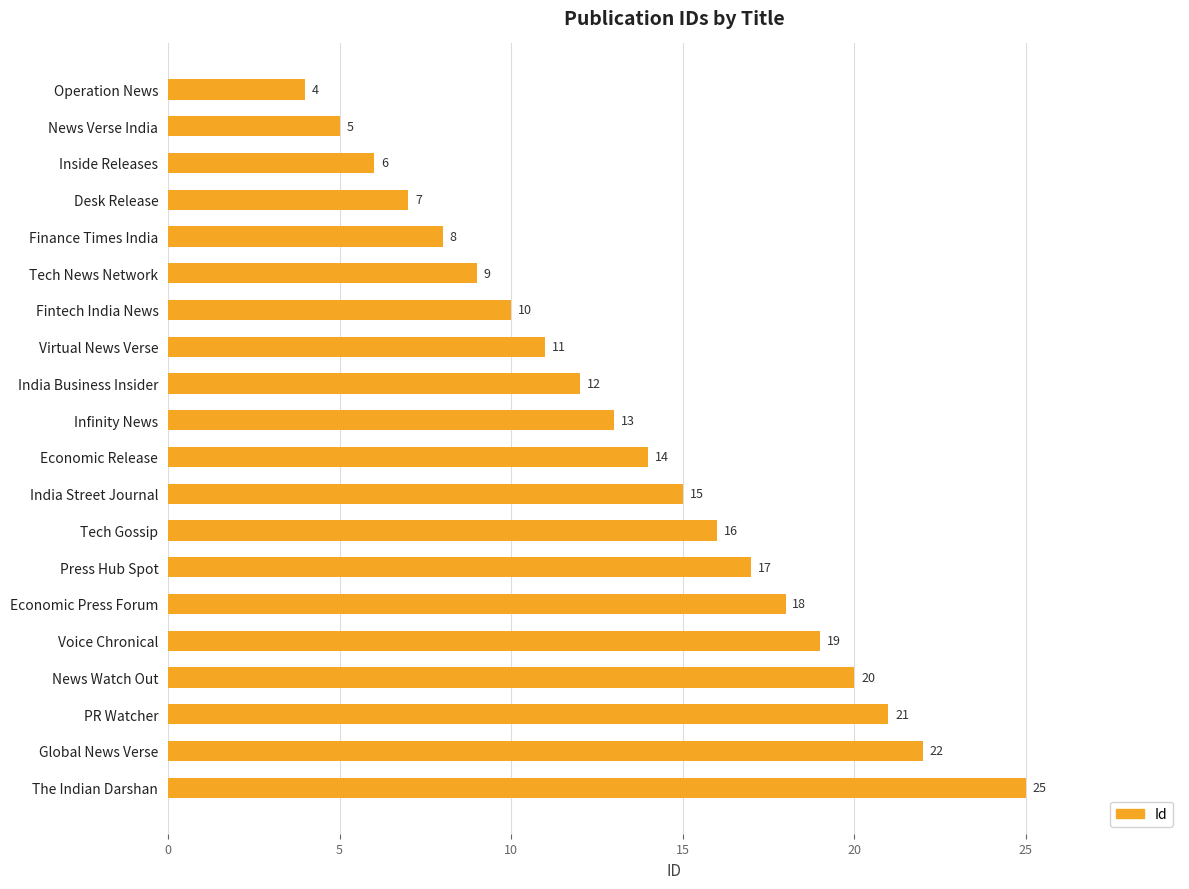

What is the label of the 13th bar from the top?

Tech Gossip